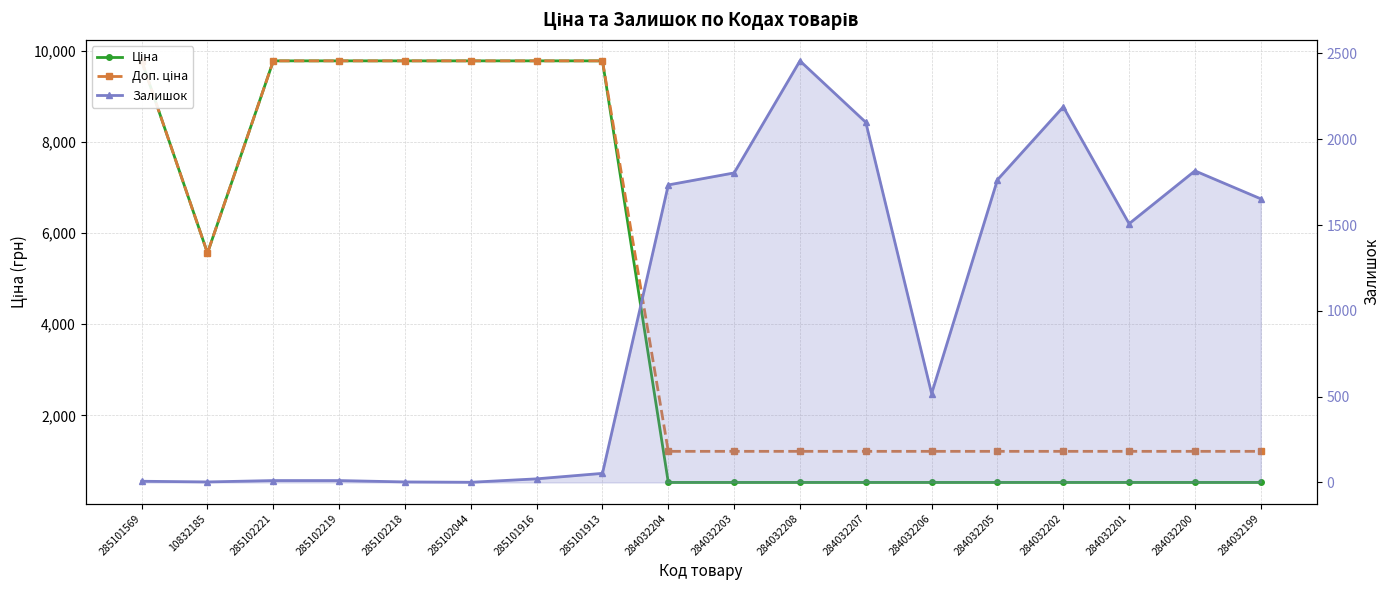

At which category is the sum across all series the highest?

285101913